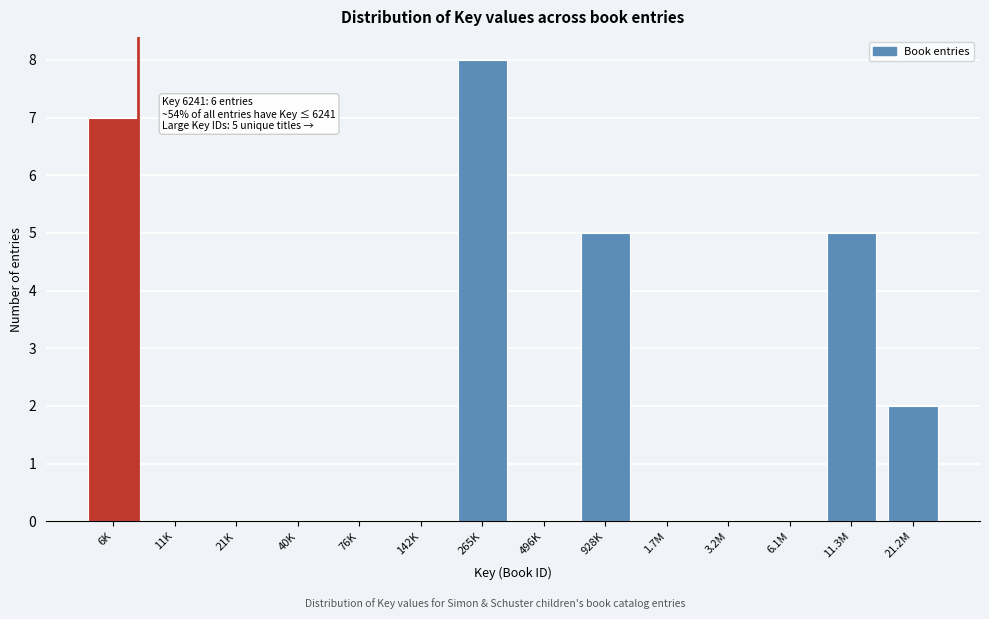

Reading left to right, extract all data points from this chart.

6K=7	11K=0	21K=0	40K=0	76K=0	142K=0	265K=8	496K=0	928K=5	1.7M=0	3.2M=0	6.1M=0	11.3M=5	21.2M=2